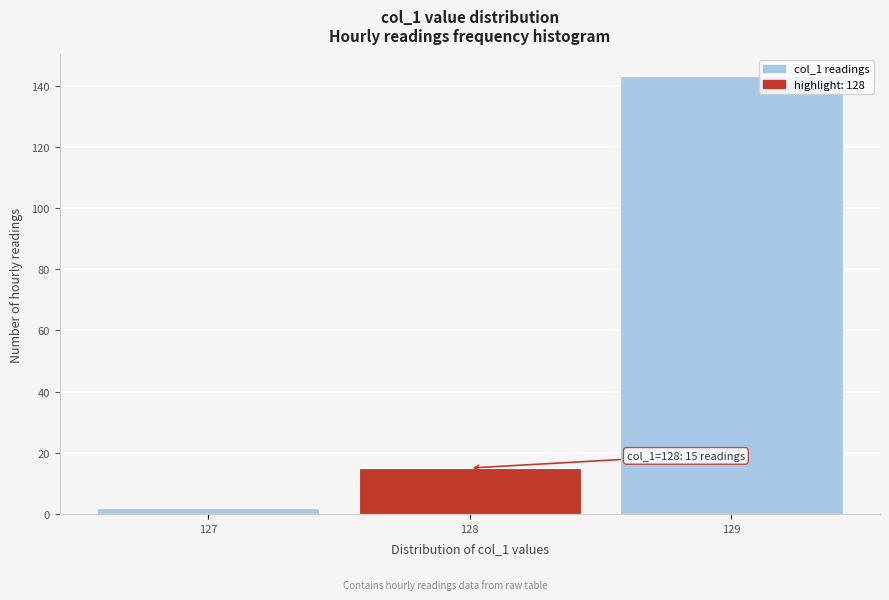

Which range on the x-axis has the tallest bar?

128.5 to 129.5